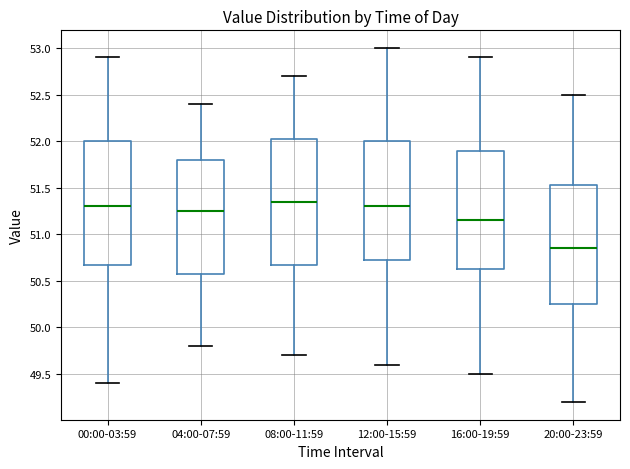

Where is the lower edge of the box for 12:00-15:59 on the y-axis? The values are not printed on the chart, so give them approximately, as read against the axis.

50.75